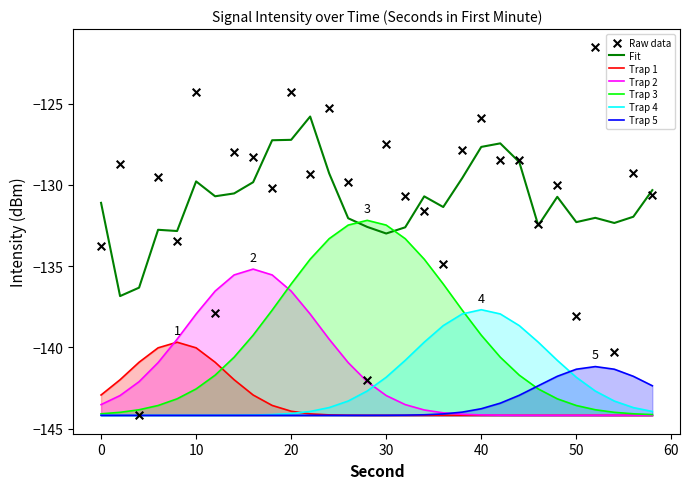

Which has a higher value, 30 or 10?

10